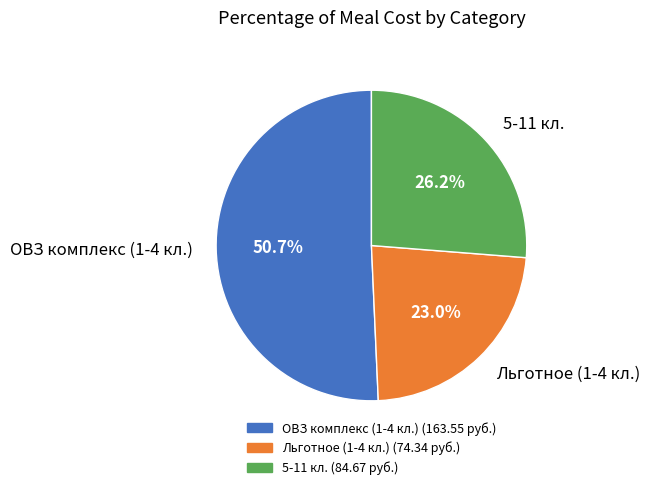

To the nearest percent, what is the average slice percentage?

33%